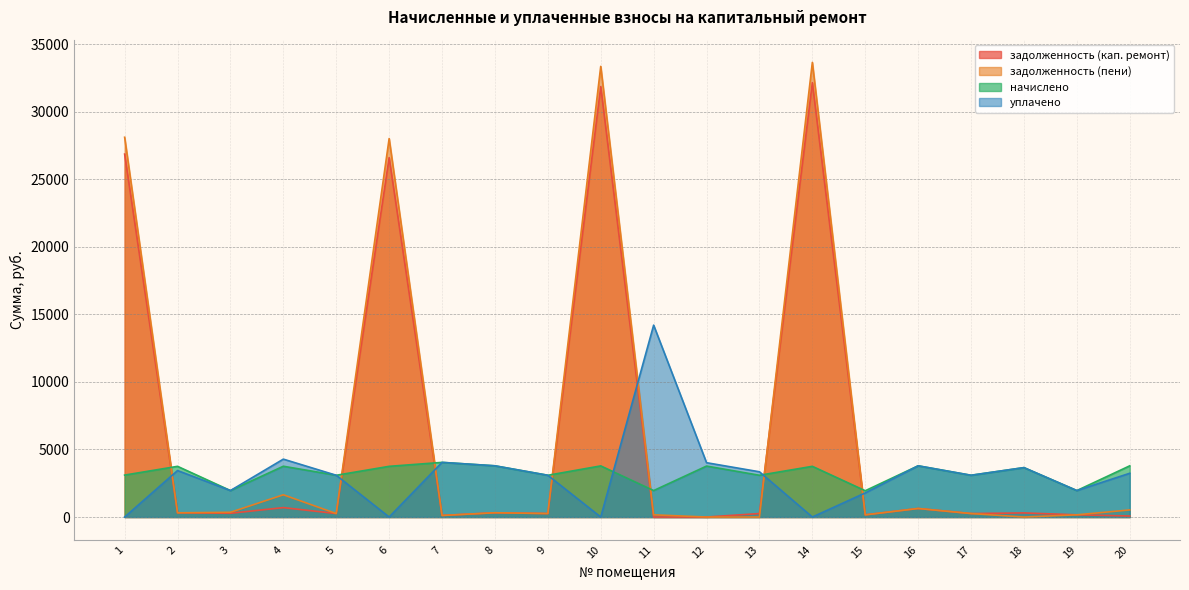

Reading left to right, transcribe all the data shown in this chart.

задолженность (кап. ремонт): 1=26861.8	2=312.7	3=277.5	4=696.8	5=257.1	6=26598.7	7=116.1	8=315.9	9=257.6	10=31854.5	11=0.0	12=0.0	13=257.6	14=32149.2	15=162.2	16=632.3	17=257.6	18=304.8	19=163.2	20=77.0
задолженность (пени): 1=28106.7	2=312.7	3=350.1	4=1646.3	5=257.4	6=28010.7	7=116.1	8=315.9	9=257.6	10=33354.5	11=163.2	12=0.0	13=0.0	14=33647.6	15=162.2	16=632.3	17=257.6	18=0.0	19=163.2	20=524.7
начислено: 1=3103.7	2=3752.4	3=1958.9	4=3758.8	5=3091.0	6=3752.4	7=4045.0	8=3790.6	9=3091.0	10=3784.2	11=1958.9	12=3771.5	13=3091.0	14=3752.4	15=1946.2	16=3790.6	17=3091.0	18=3657.0	19=1958.9	20=3790.6
уплачено: 1=0.0	2=3439.7	3=1958.9	4=4284.8	5=3091.1	6=0.0	7=4045.0	8=3790.6	9=3091.0	10=0.0	11=14201.9	12=4020.8	13=3348.5	14=0.0	15=1784.2	16=3790.7	17=3091.0	18=3657.0	19=1958.9	20=3238.2